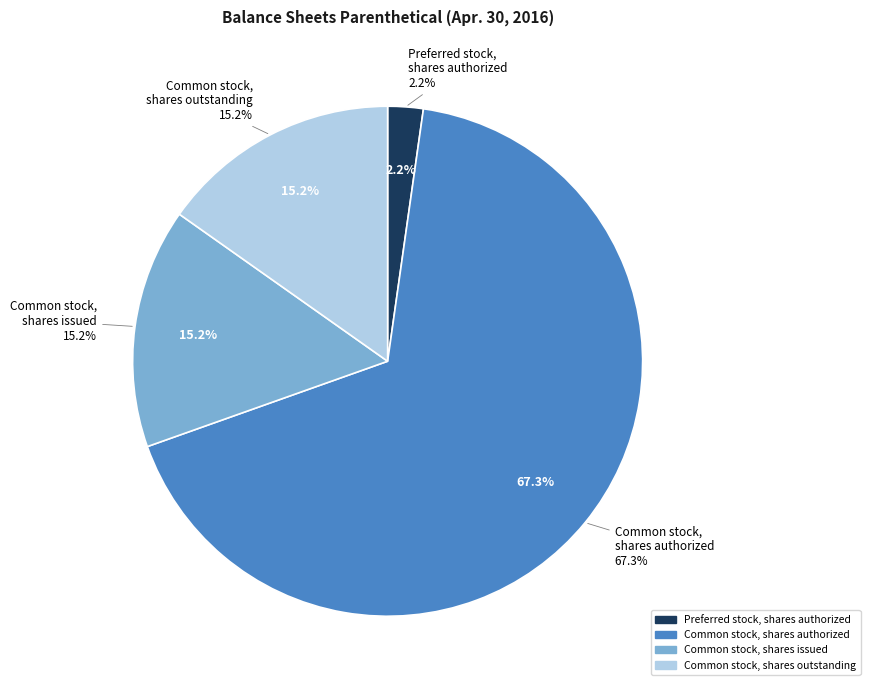

What is the change in value from Common stock, shares authorized to Common stock, shares outstanding?

-116100000